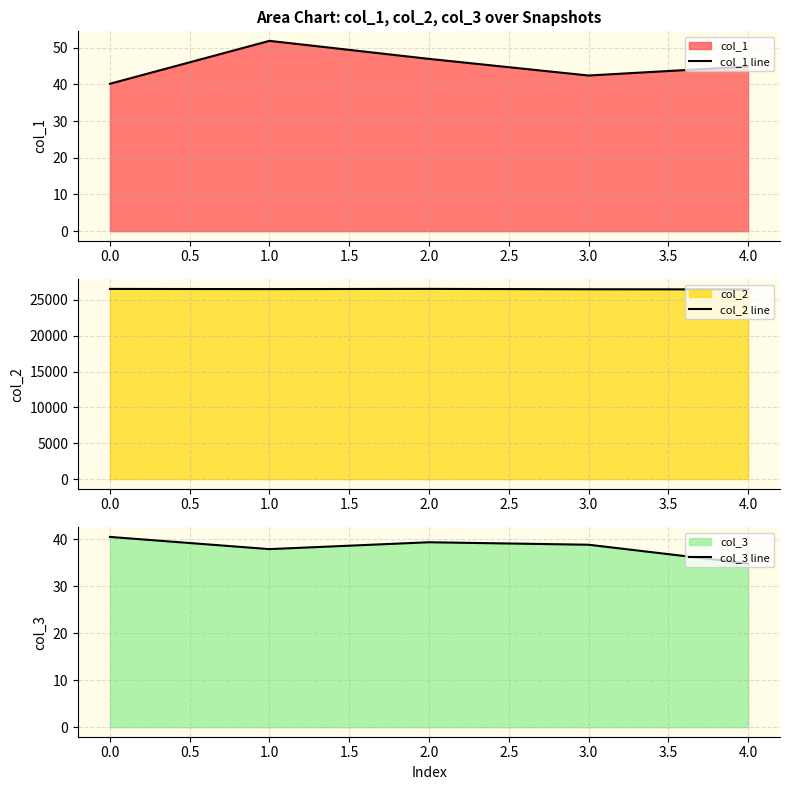

What is the value of the col_3 line point at the 4th from the left?

38.8